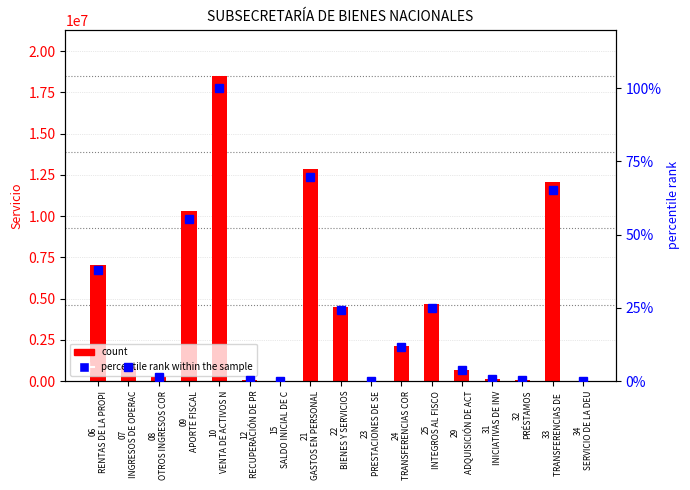

What is the minimum value for Servicio (value)?

11.0